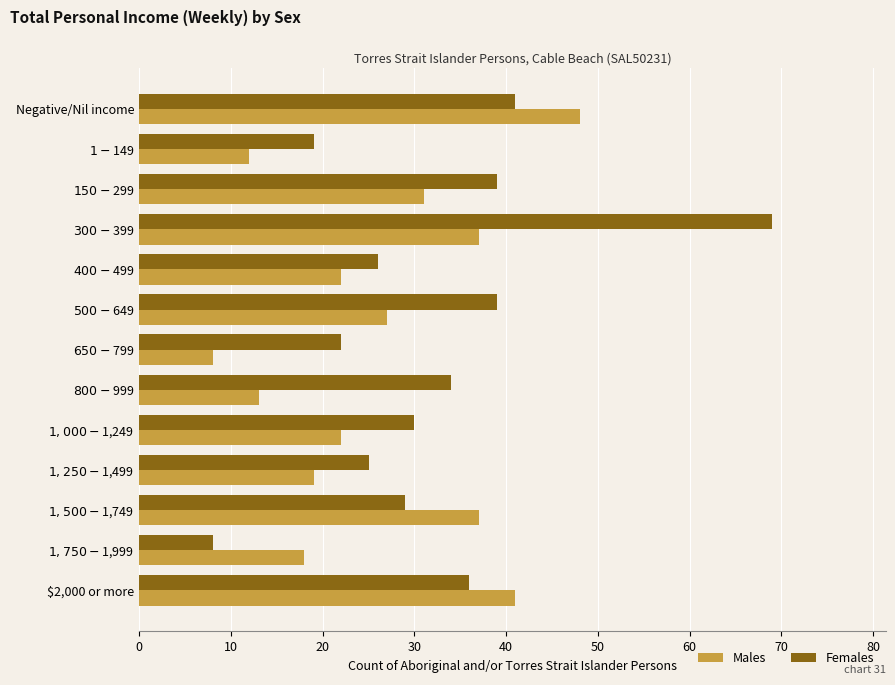

What is the lowest value of the Males series?

8